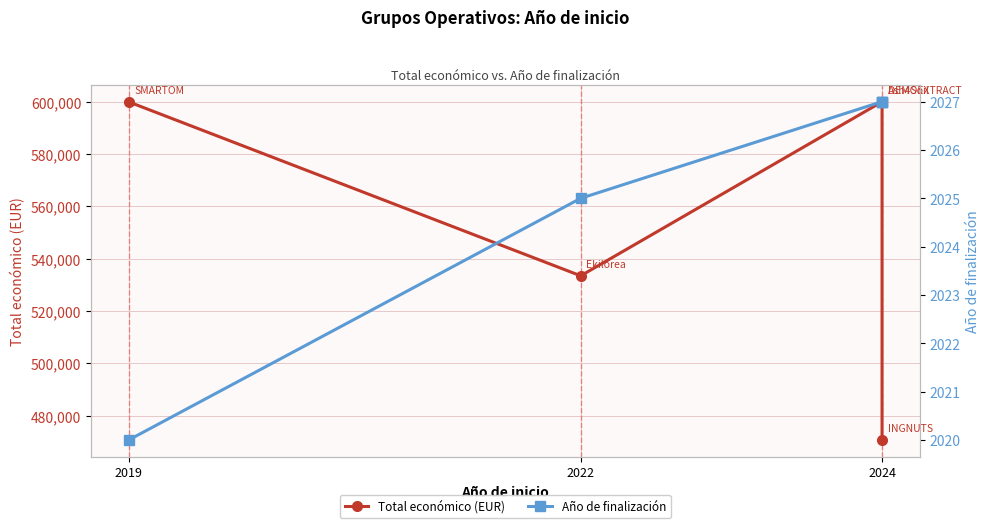

Which series has the largest range (max minus min)?

Total económico (EUR)